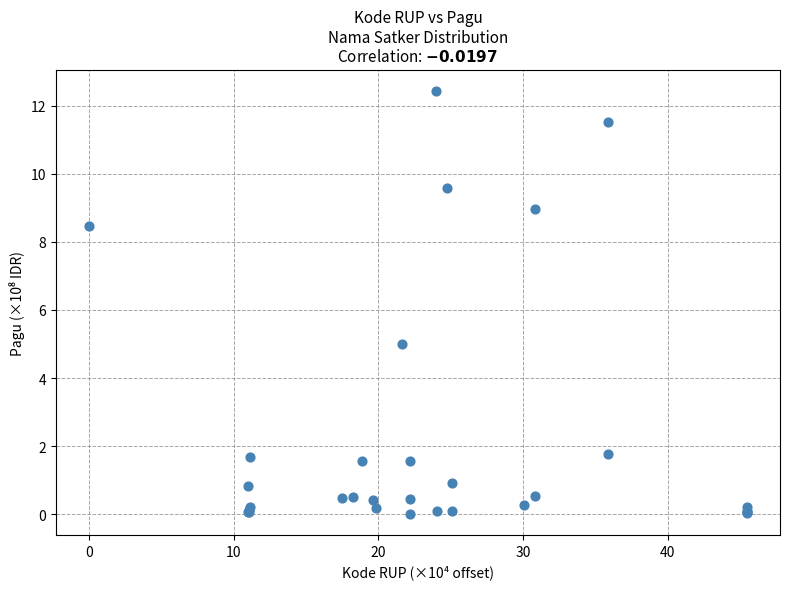

What Y value in the scatter plot is closest to 6?

5.0